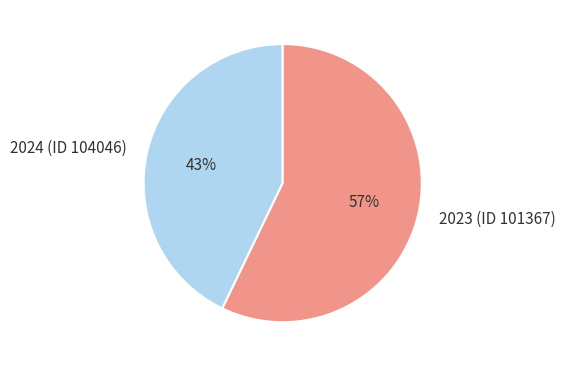

Which slice is the smallest?

2024 (ID 104046)